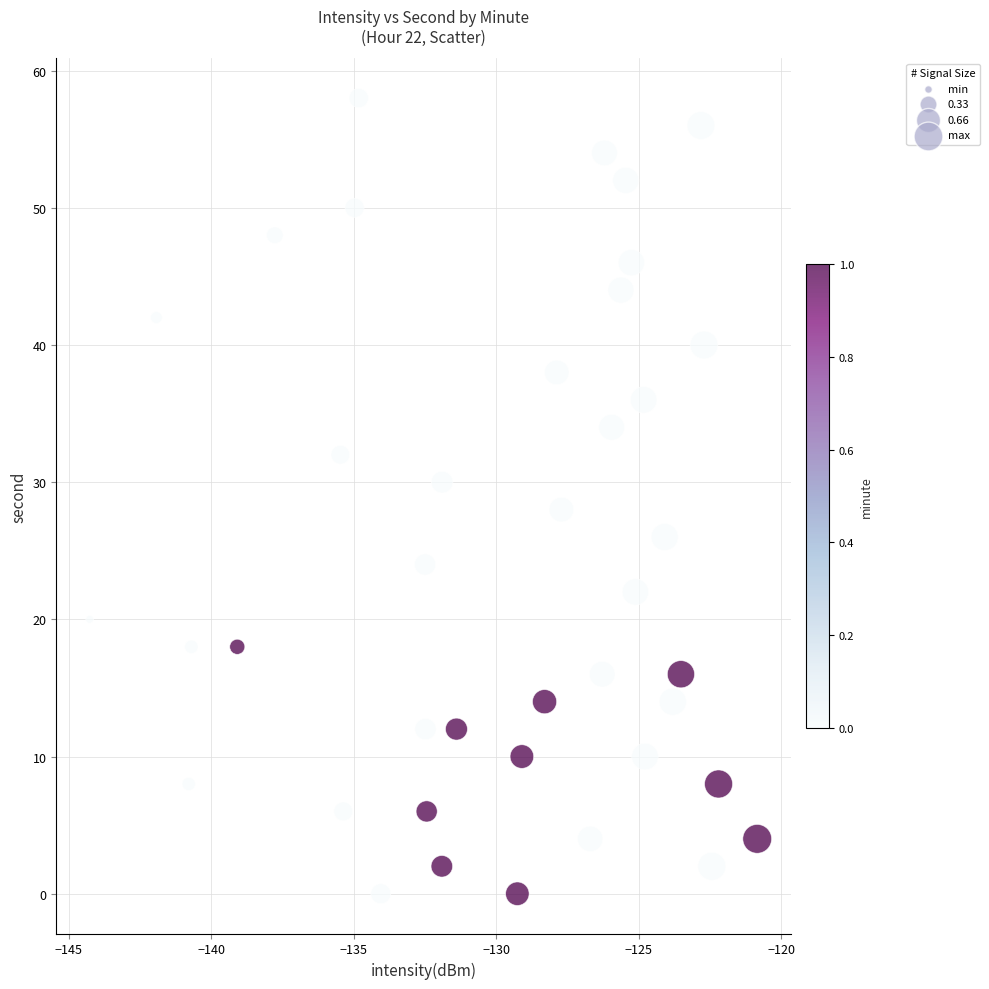

What is the range of Y values (max minus min)?

58